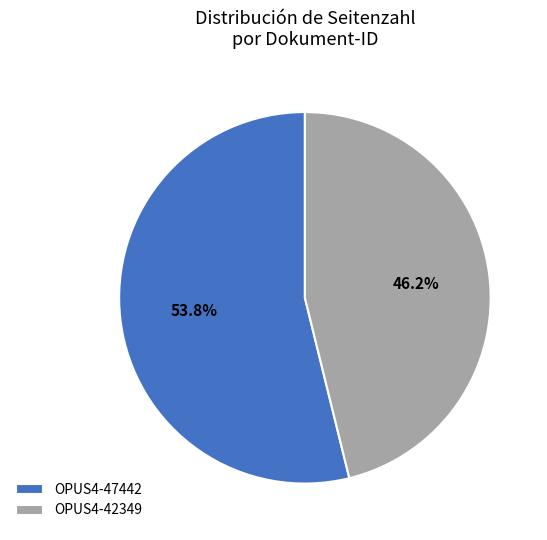

Which has a higher value, OPUS4-42349 or OPUS4-47442?

OPUS4-47442